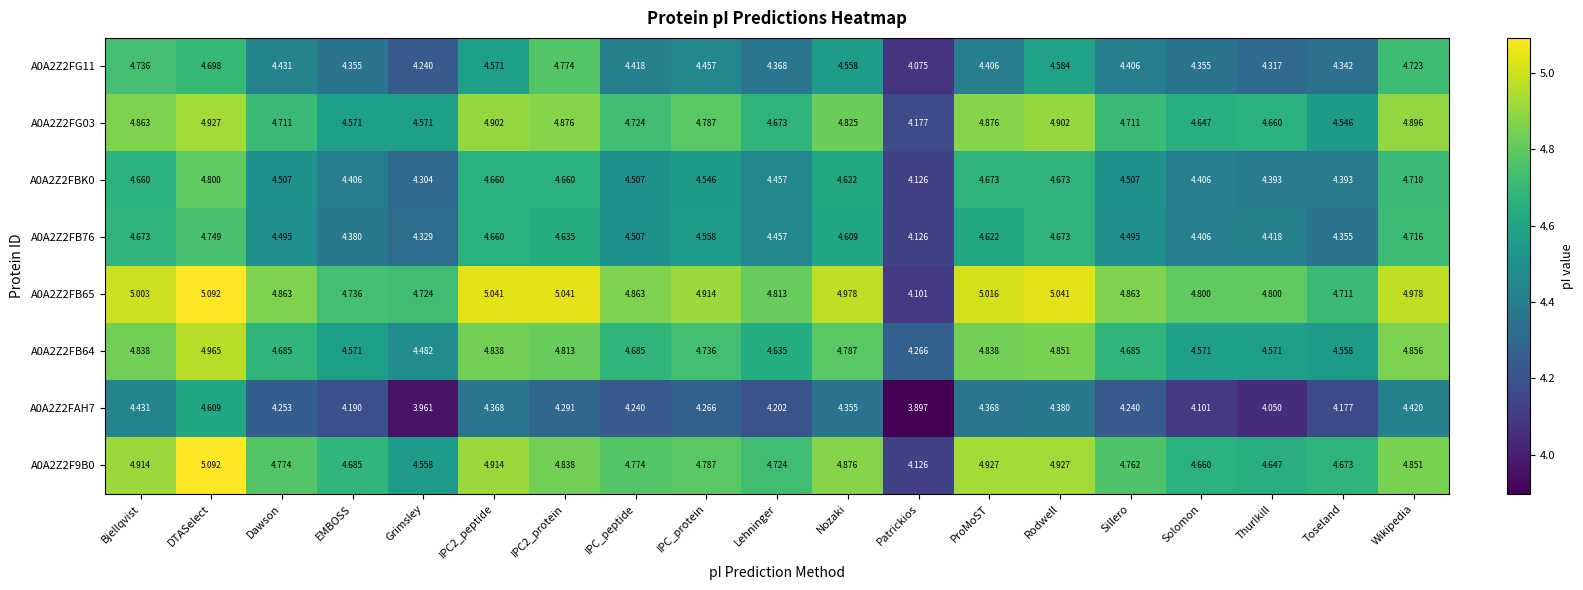

What is the total value across all series at IPC_protein?

37.1